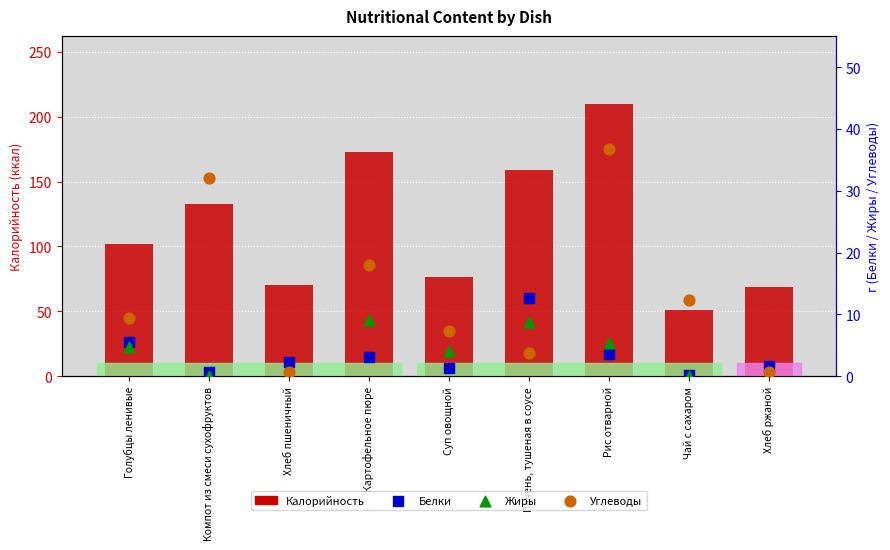

At which category is the sum across all series the highest?

Рис отварной